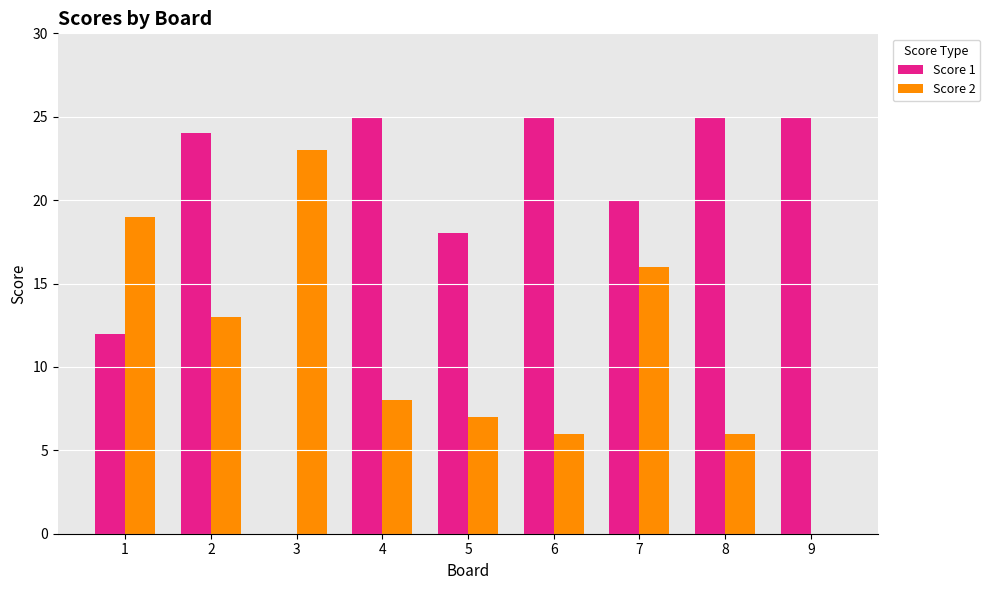

Reading left to right, extract all data points from this chart.

Score 1: 1=12	2=24	3=0	4=25	5=18	6=25	7=20	8=25	9=25
Score 2: 1=19	2=13	3=23	4=8	5=7	6=6	7=16	8=6	9=0